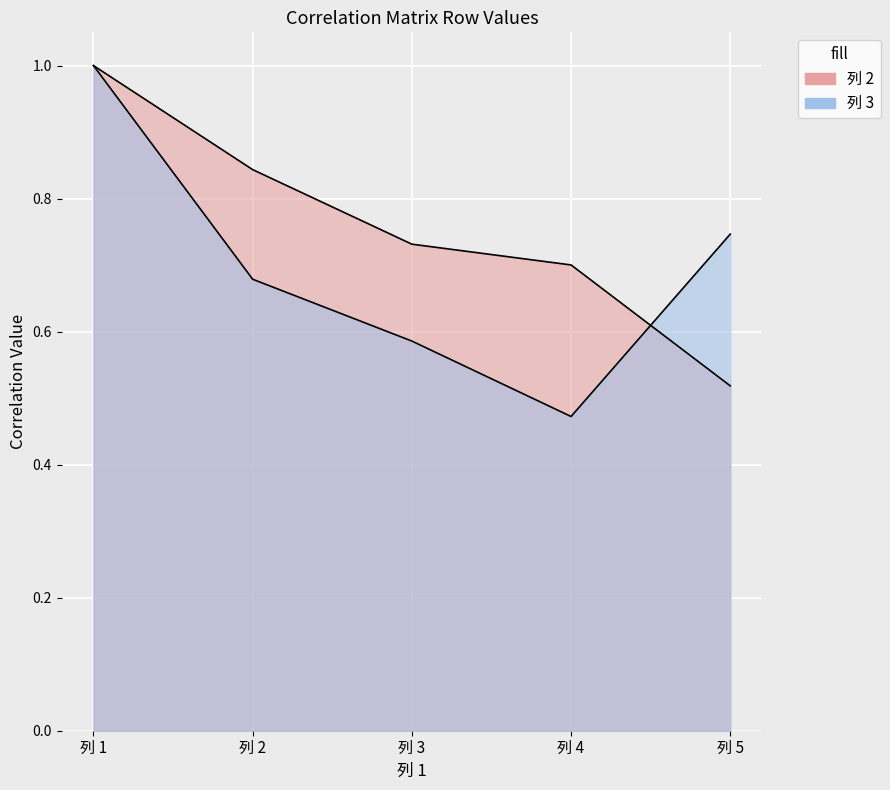

How many lines are shown in the chart?

2